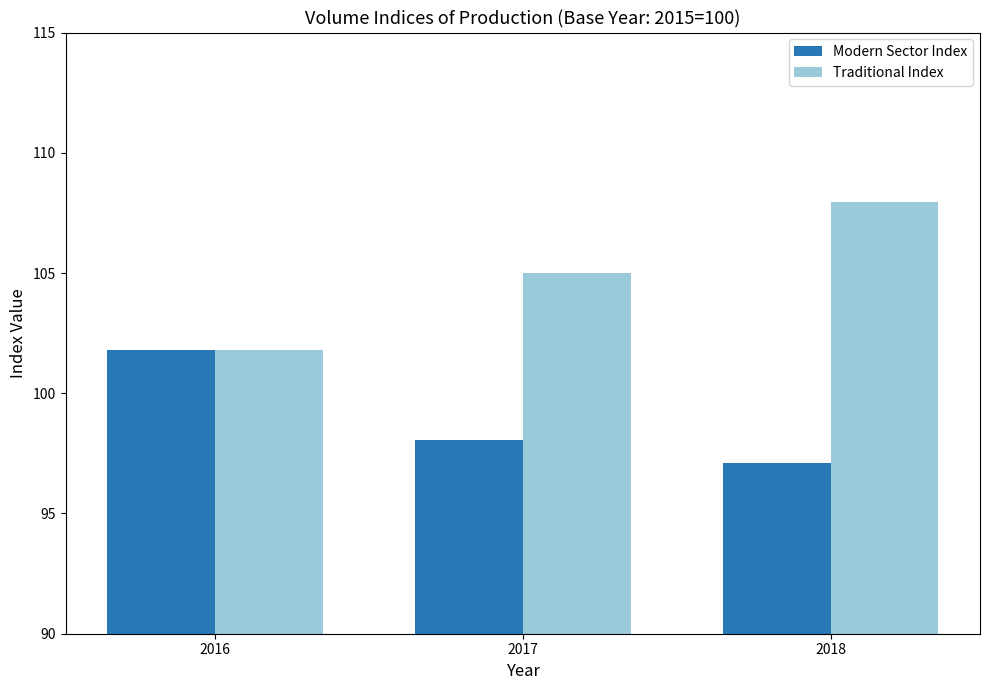

What is the value of the Traditional Index bar at the 1st from the left?

101.8